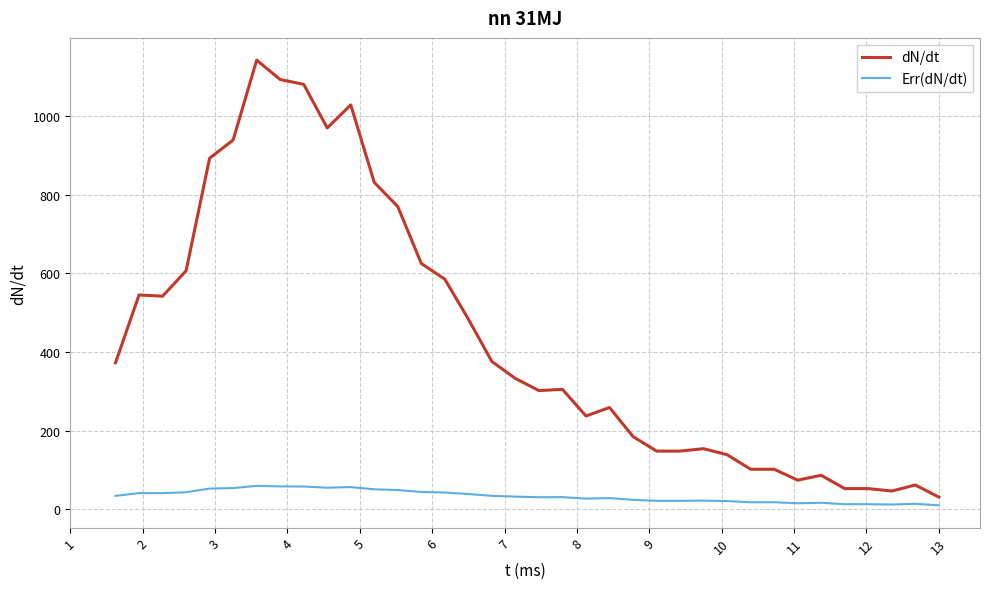

Which series has the widest spread of values?

dN/dt